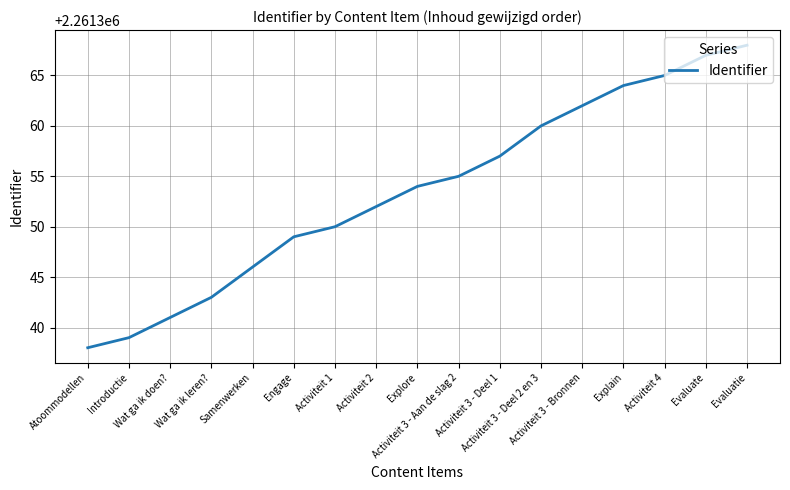

Which label corresponds to the largest value in the chart?

Evaluatie